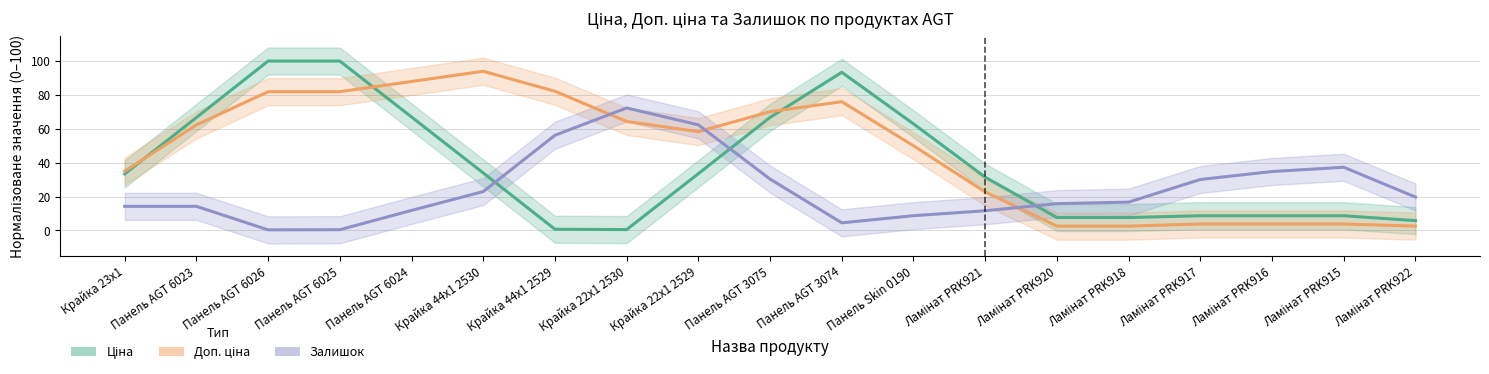

What is the difference between the maximum and minimum values in the Залишок series?

72.0